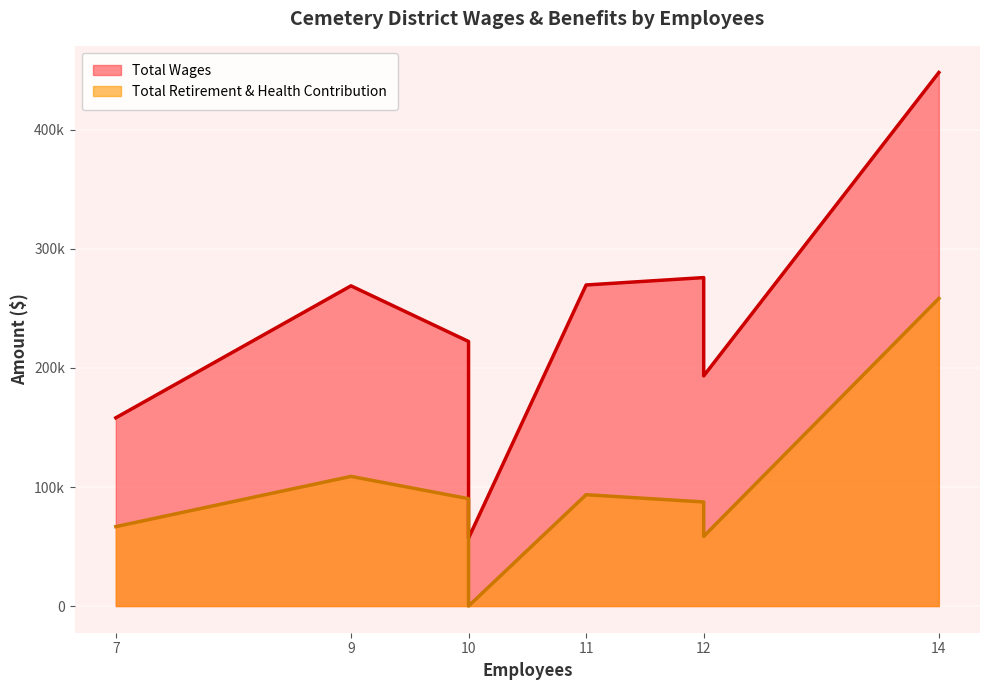

How many values in the Total Wages series are below 268980?

4